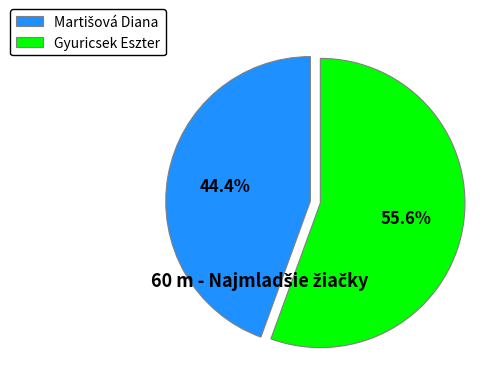

Count the number of slices in the pie.

2